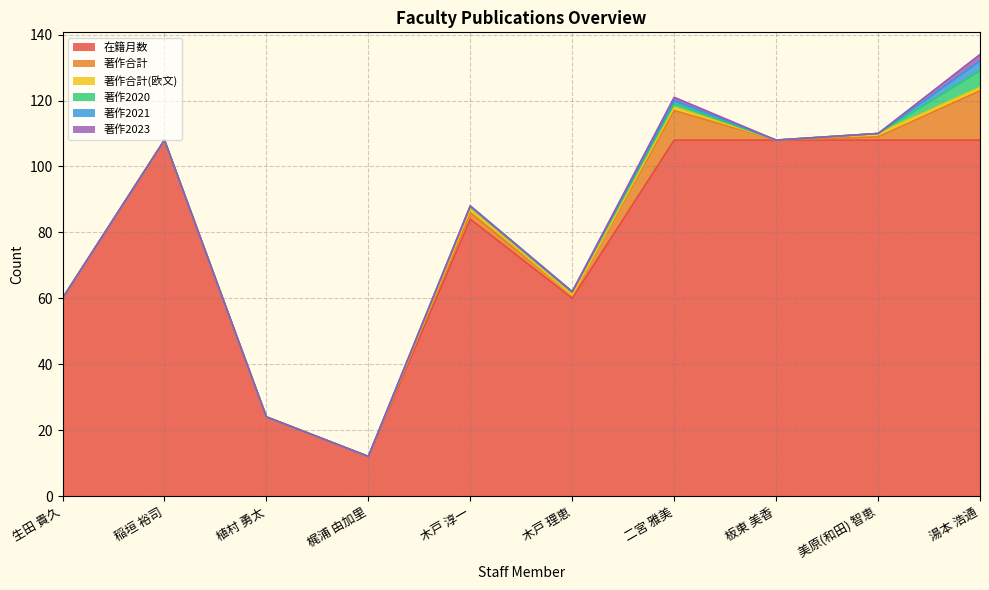

What are all the series names shown in the legend?

在籍月数, 著作合計, 著作合計(欧文), 著作2020, 著作2021, 著作2023